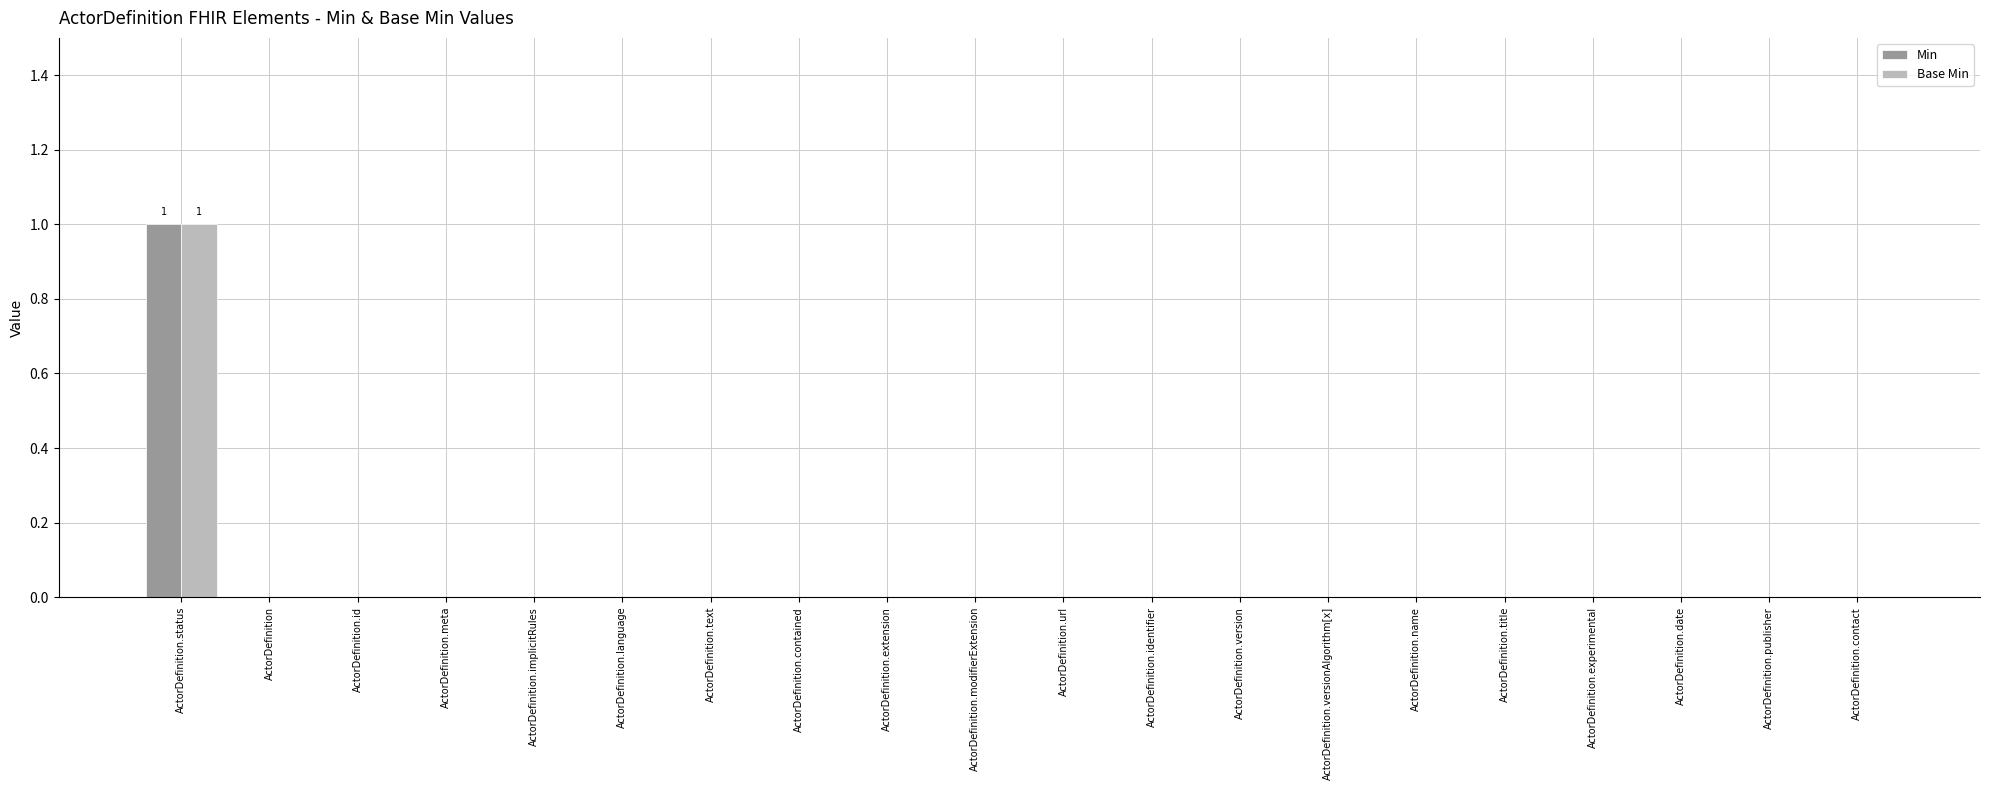

Is it true that Min equals -1 at ActorDefinition.name?

False